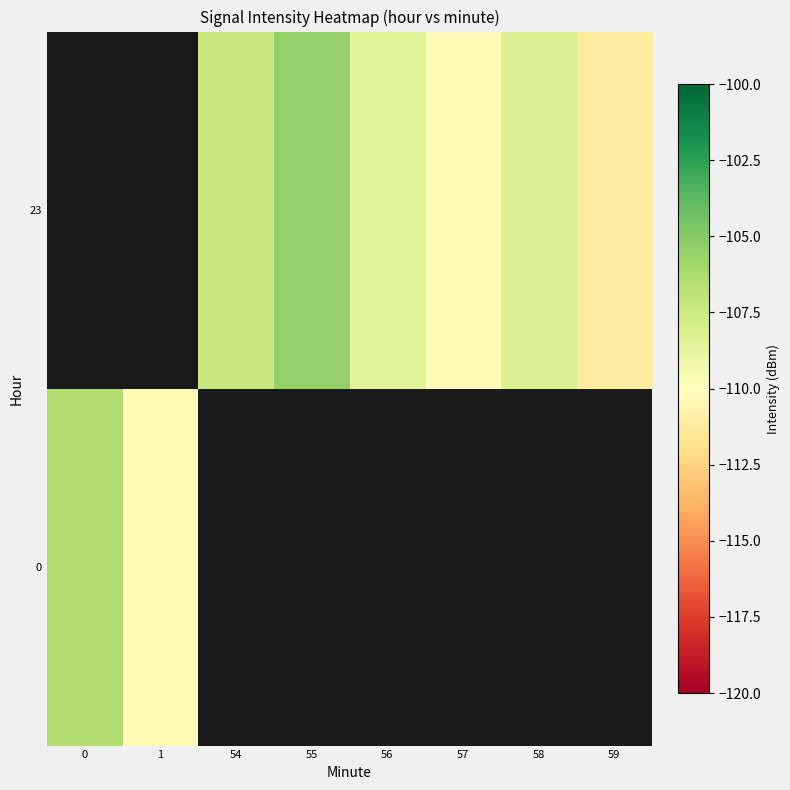

At how many categories does at least one series exceed -108?

3